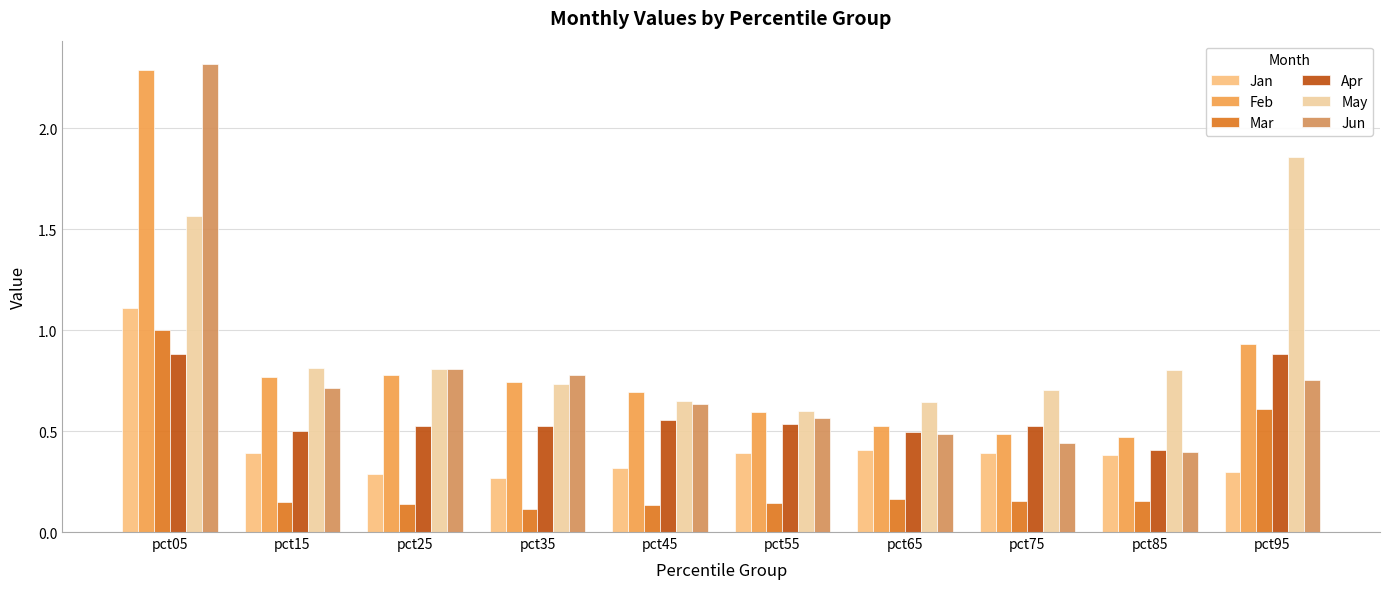

Count the Jun values in the range 0 to 1.

9